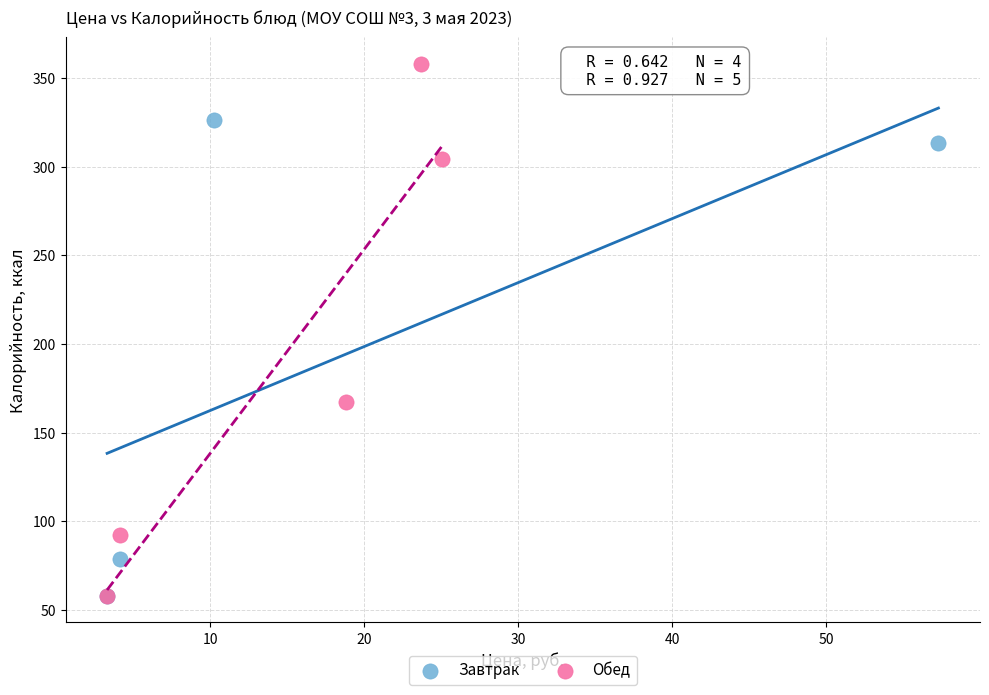

Which series has the widest spread of Y values?

Обед